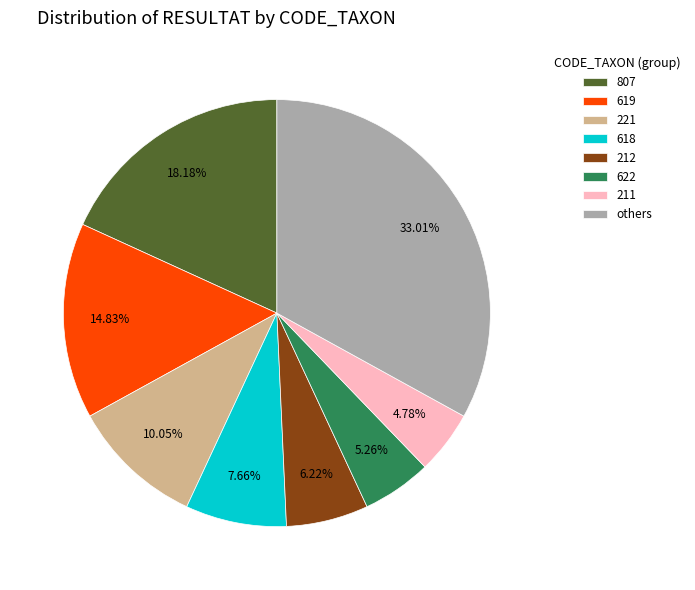

What percentage is the 212 slice, to the nearest percent?

6%